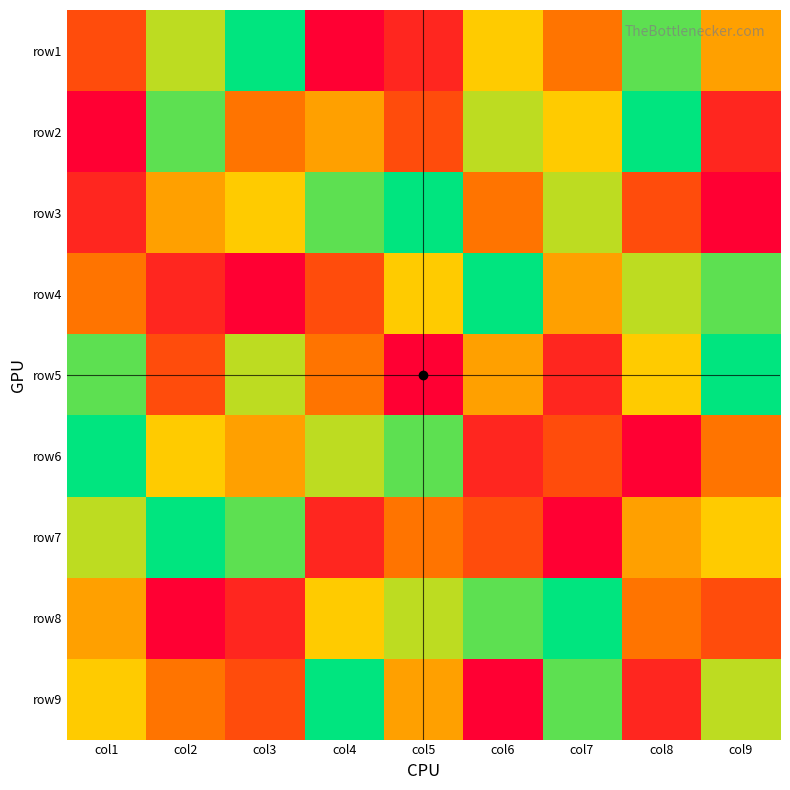

What is the maximum value shown in the chart?

9